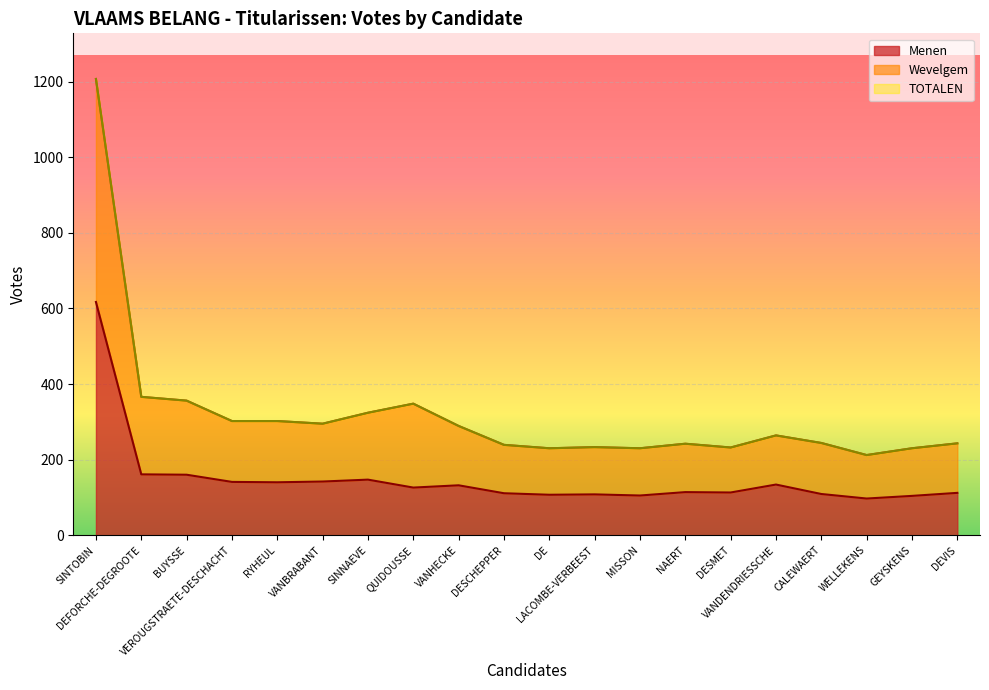

Where does the Menen series first go above 126?

SINTOBIN